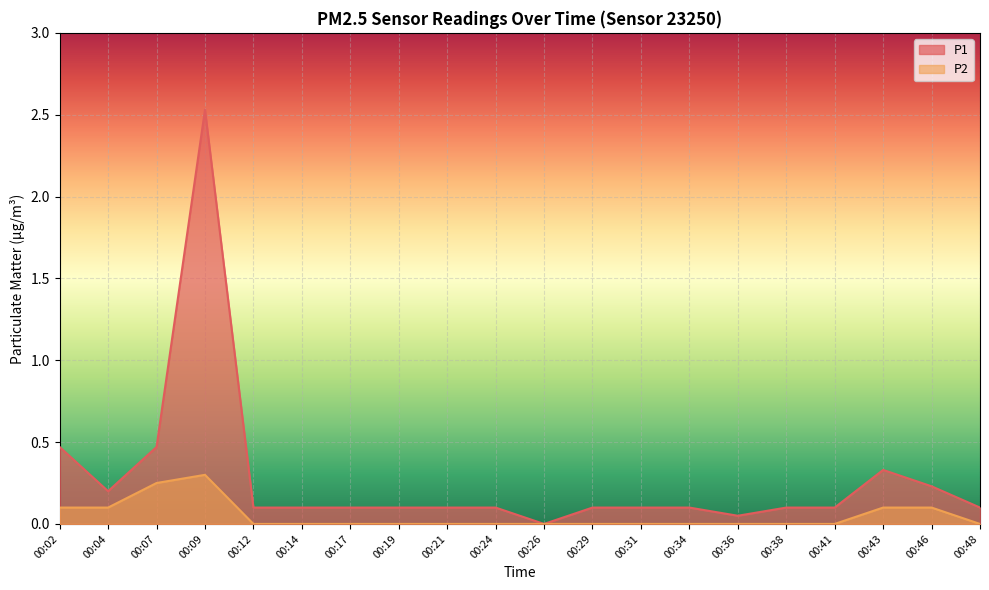

True or false: P1 and P2 cross at least once.

False